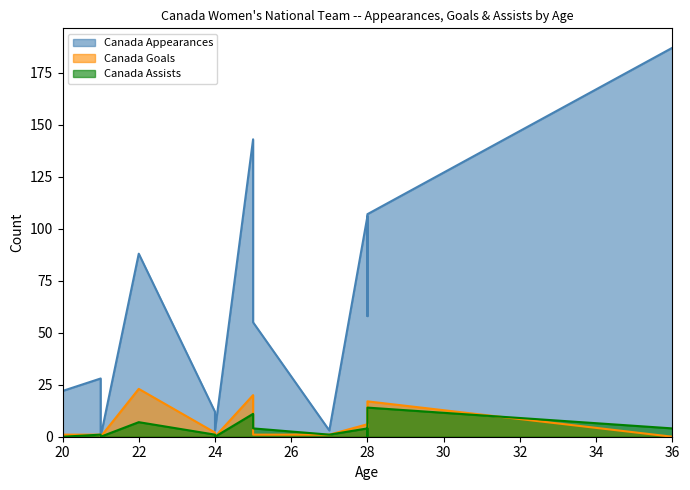

Read the Canada Goals value at 4.

20